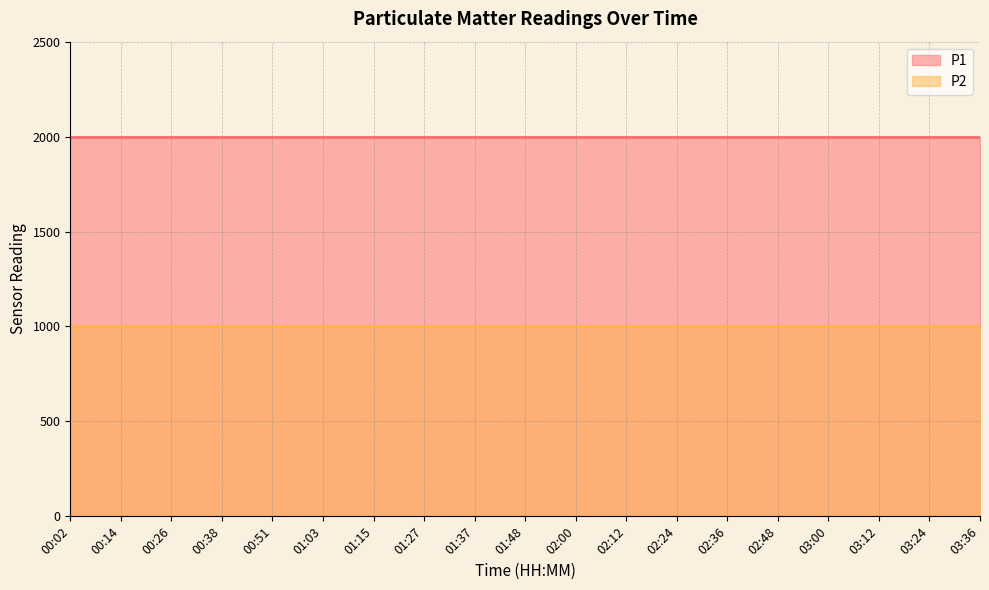

Which series changed the most between 00:38 and 02:48?

P1